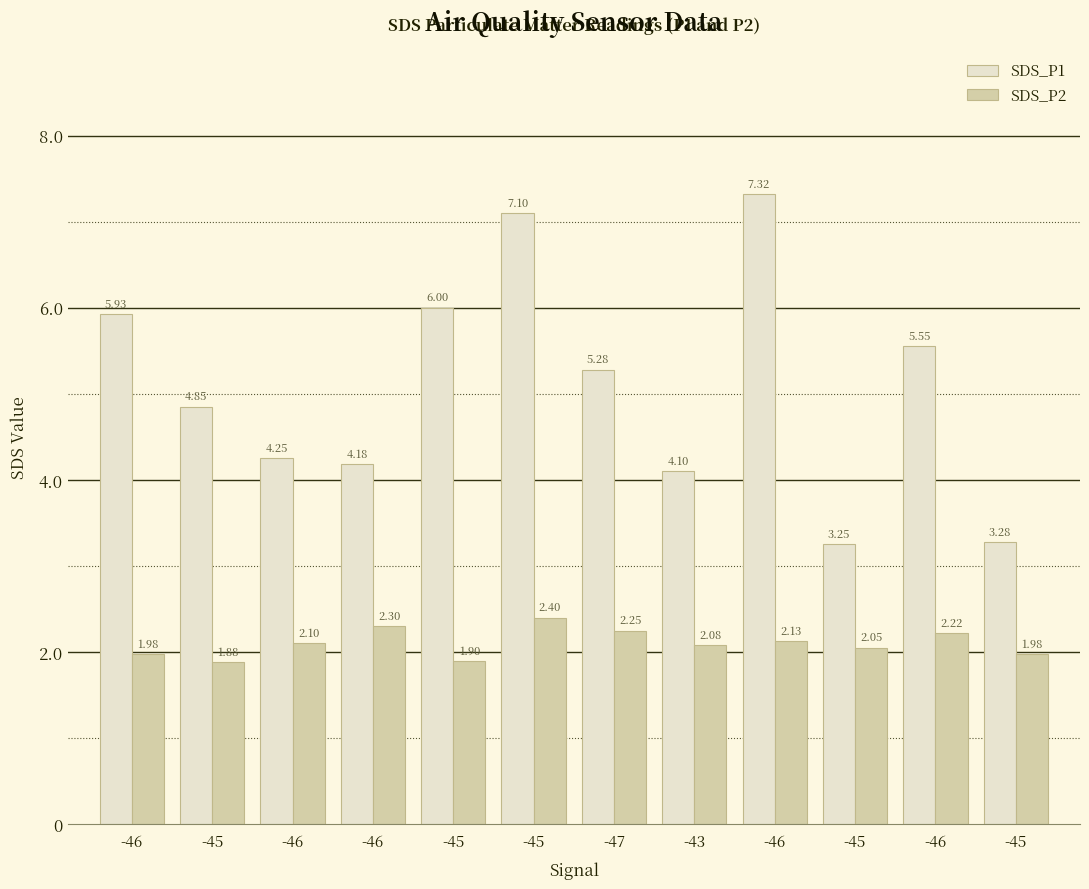

What are all the series names shown in the legend?

SDS_P1, SDS_P2